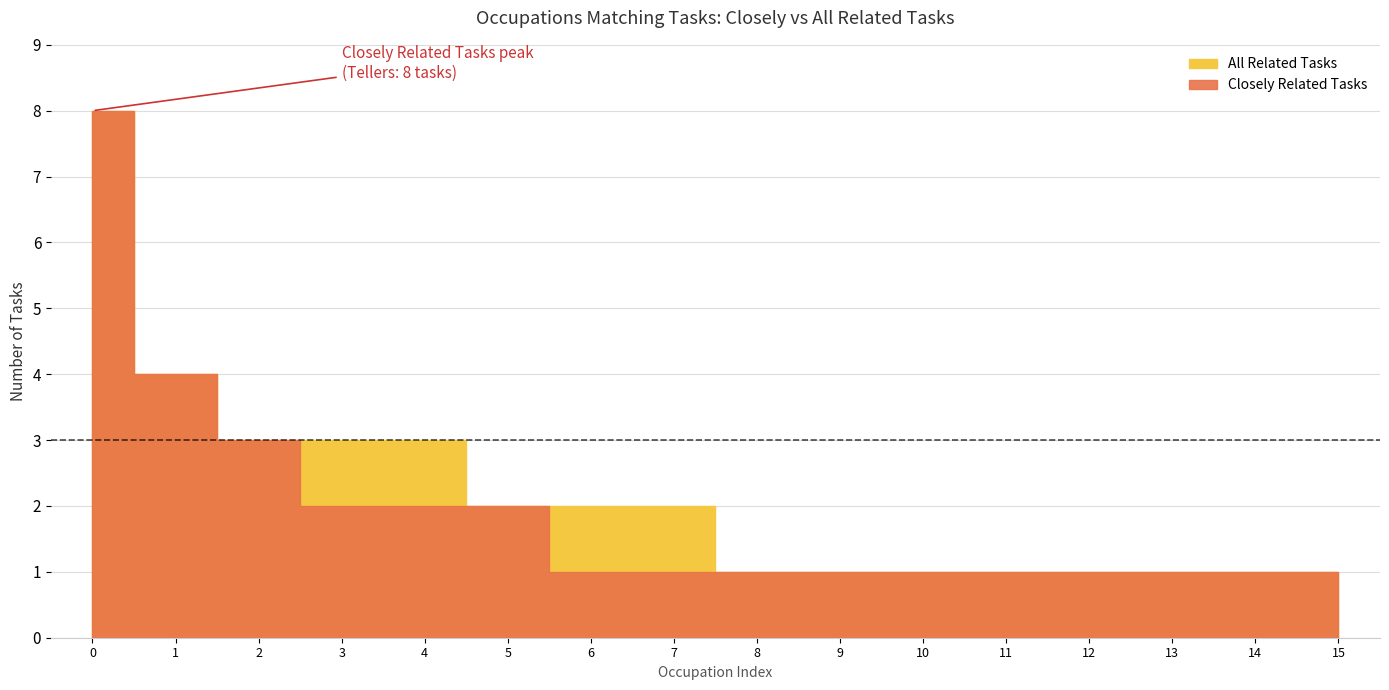

What is the total value across all series at Gambling Cage Workers?

2